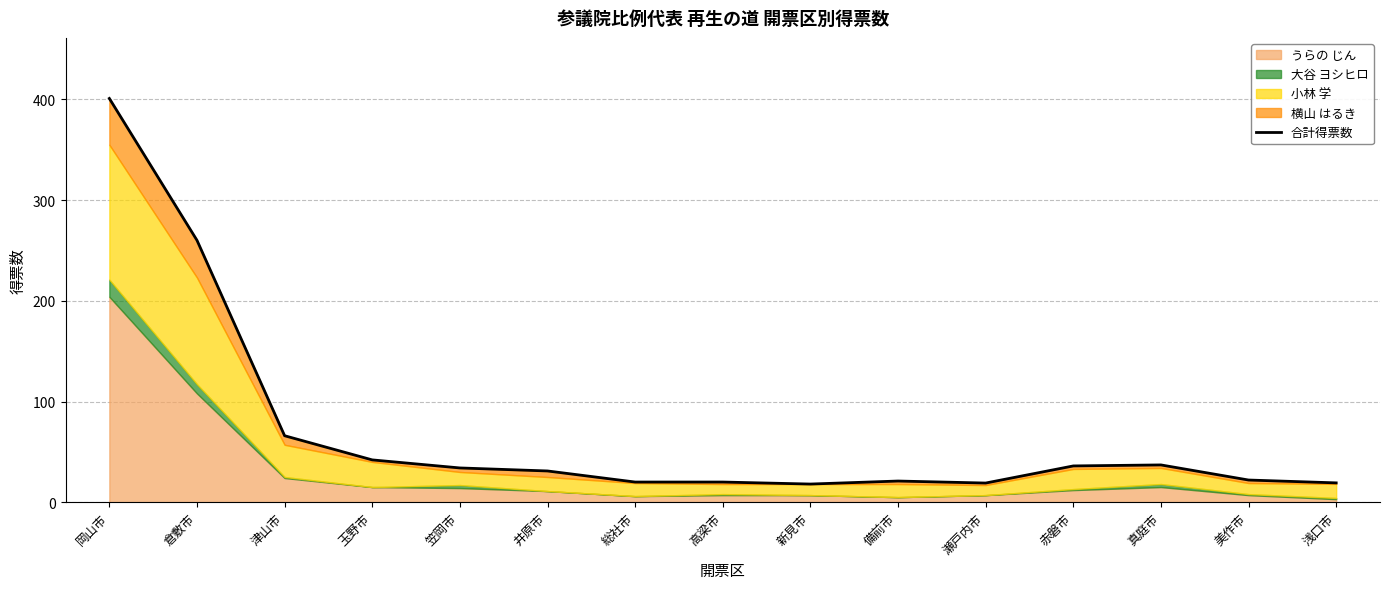

What is the difference between the values at 真庭市 and 美作市?

15.0